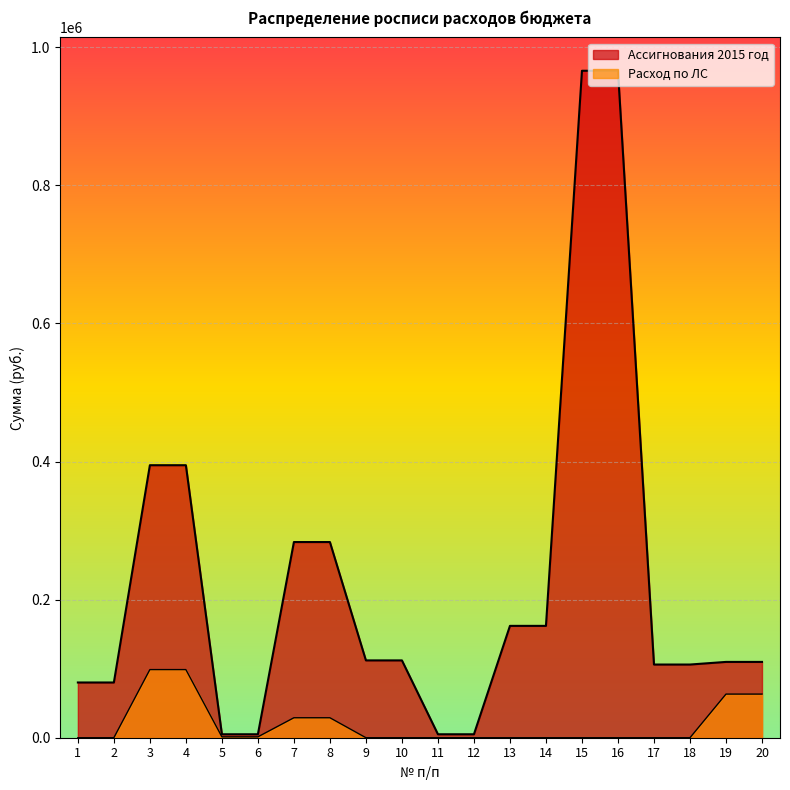

Between 8 and 13, which is larger?

8